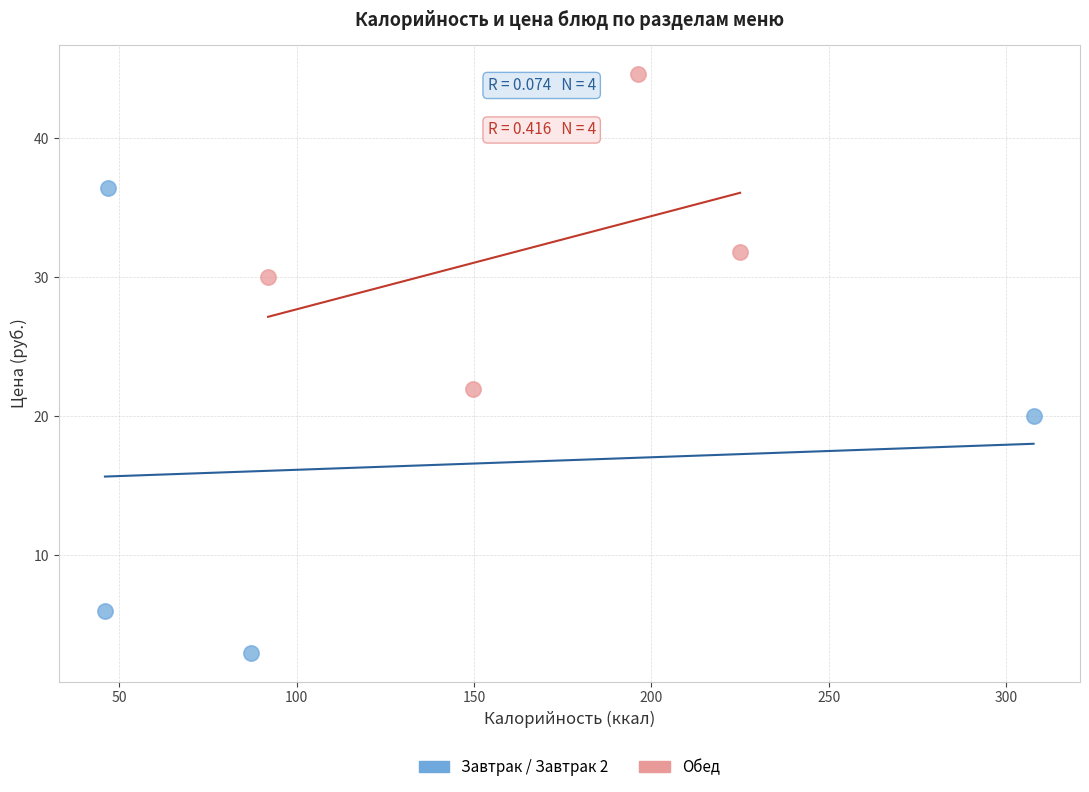

Which series reaches the minimum Y coordinate?

Завтрак / Завтрак 2